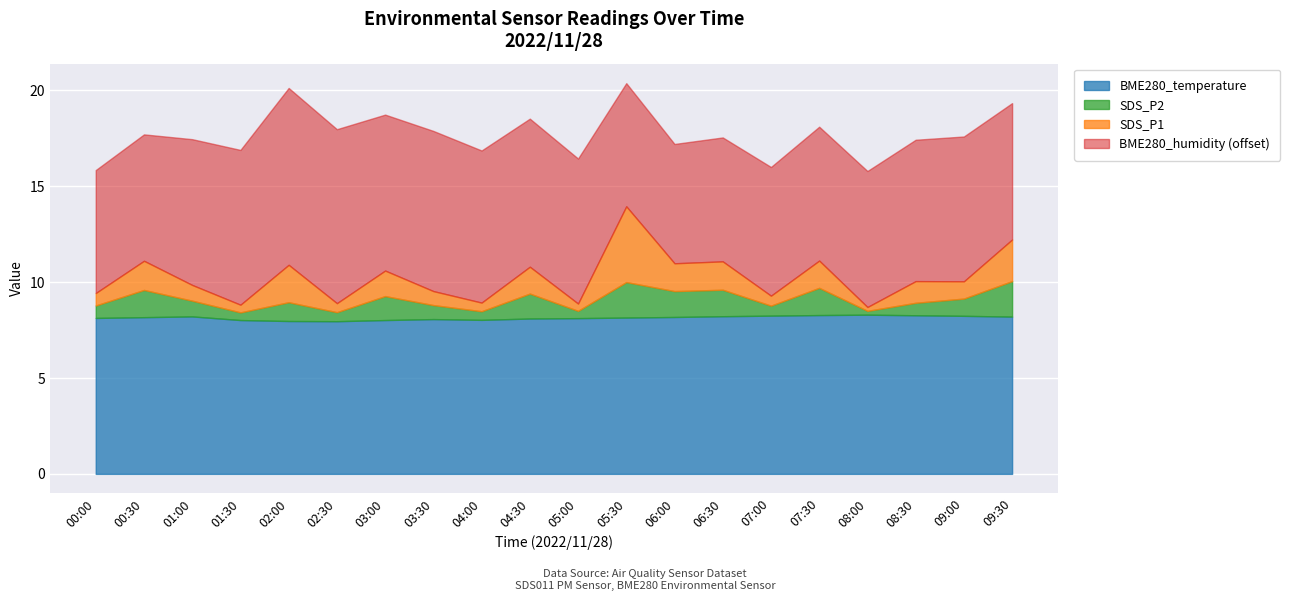

What position from the left is 08:00?

17